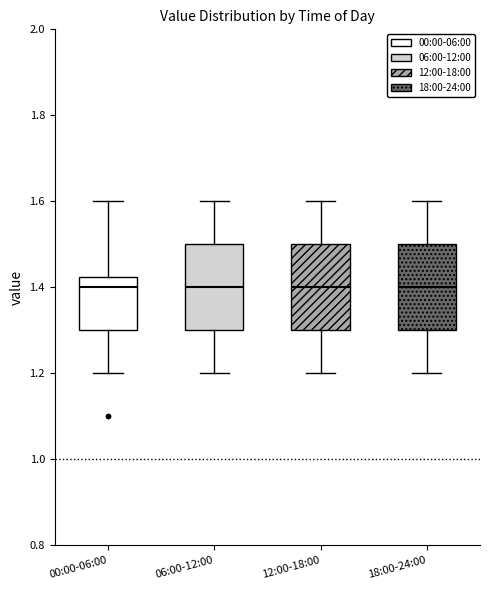

Reading left to right, transcribe this box plot: for each box, give where its median line is, the range the box spans, and where its two whiskers end, as read against the y-axis. The values are not printed on the chart, so give them approximately, as read against the axis.

00:00-06:00: median 1.40, box 1.30 to 1.42, whiskers 1.20 to 1.60
06:00-12:00: median 1.40, box 1.30 to 1.50, whiskers 1.20 to 1.60
12:00-18:00: median 1.40, box 1.30 to 1.50, whiskers 1.20 to 1.60
18:00-24:00: median 1.40, box 1.30 to 1.50, whiskers 1.20 to 1.60